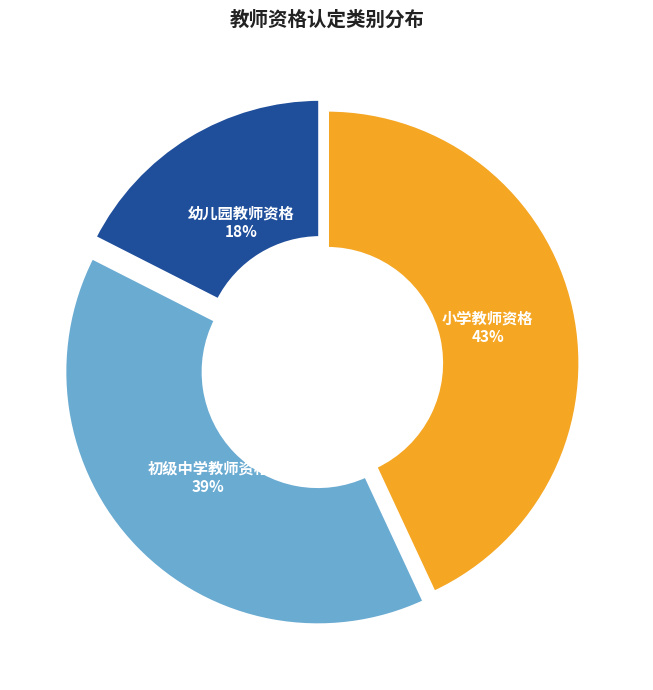

Between 初级中学教师资格 and 幼儿园教师资格, which is larger?

初级中学教师资格